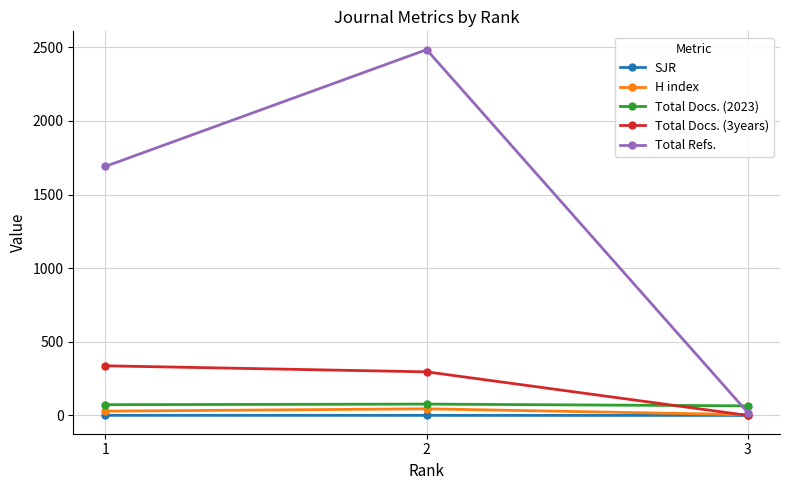

Which series changed the most between 2 and 3?

Total Refs.